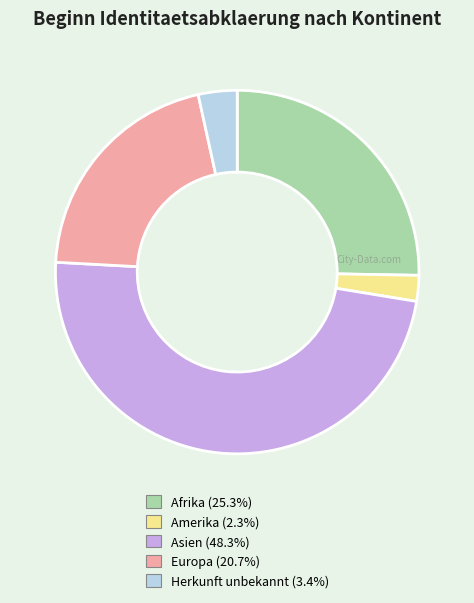

Do Asien and Afrika together represent more than half of the pie?

Yes